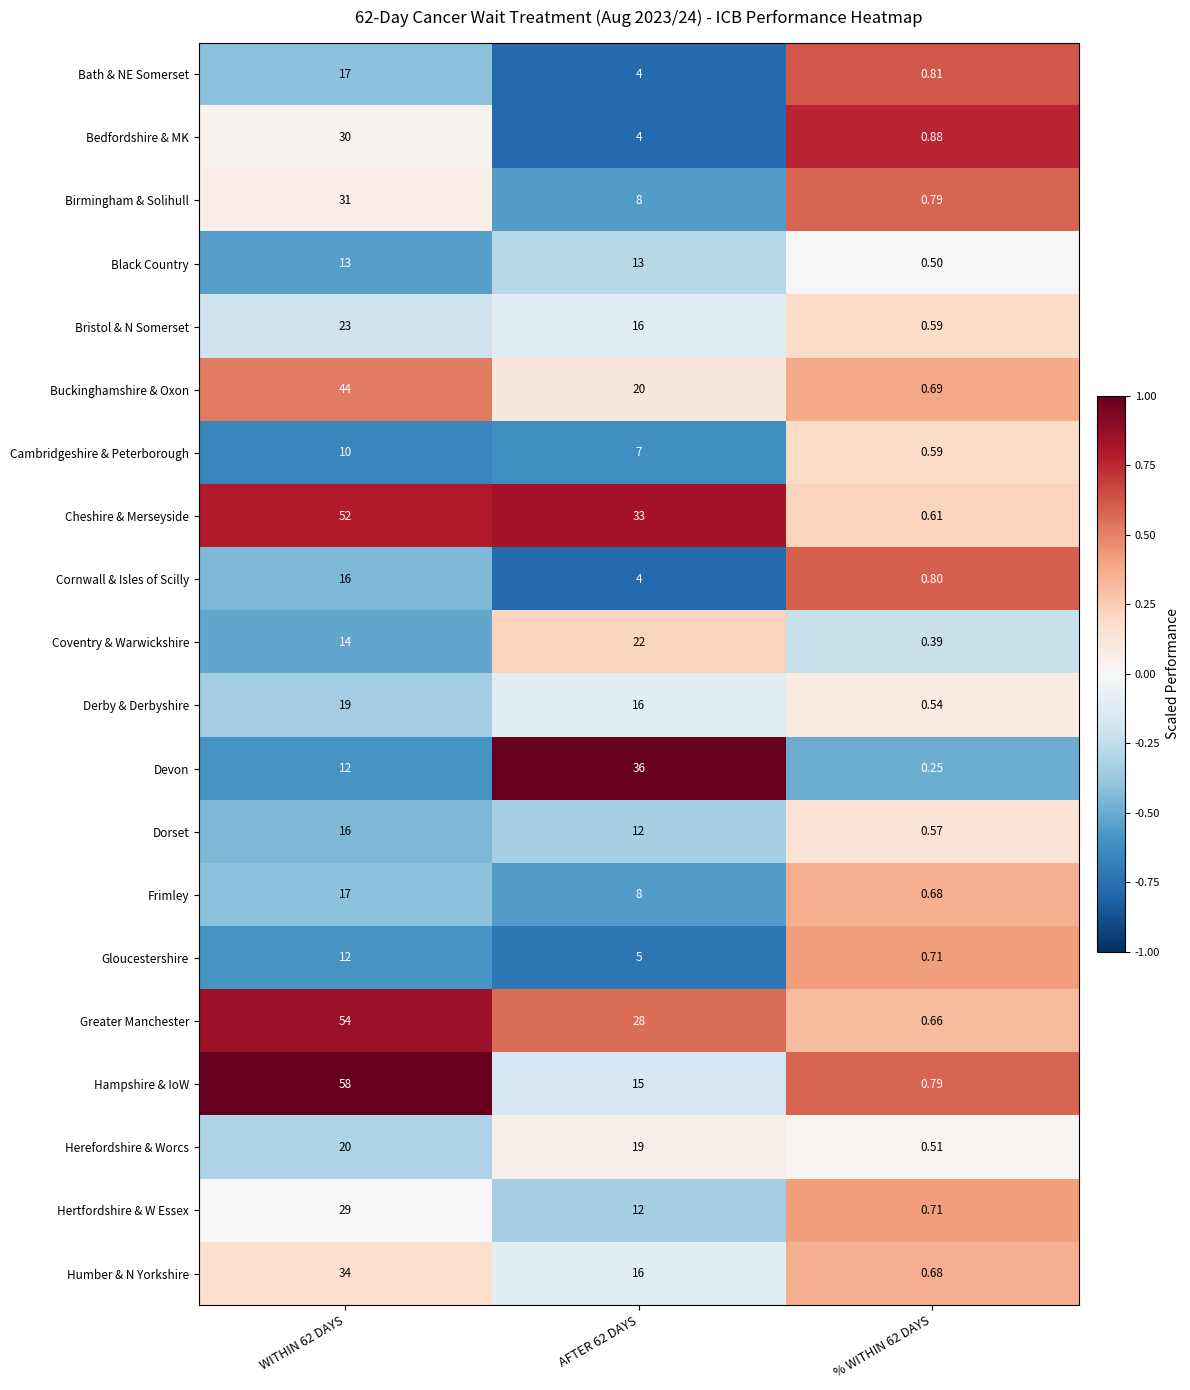

Which series has the largest total across all categories?

Cheshire & Merseyside